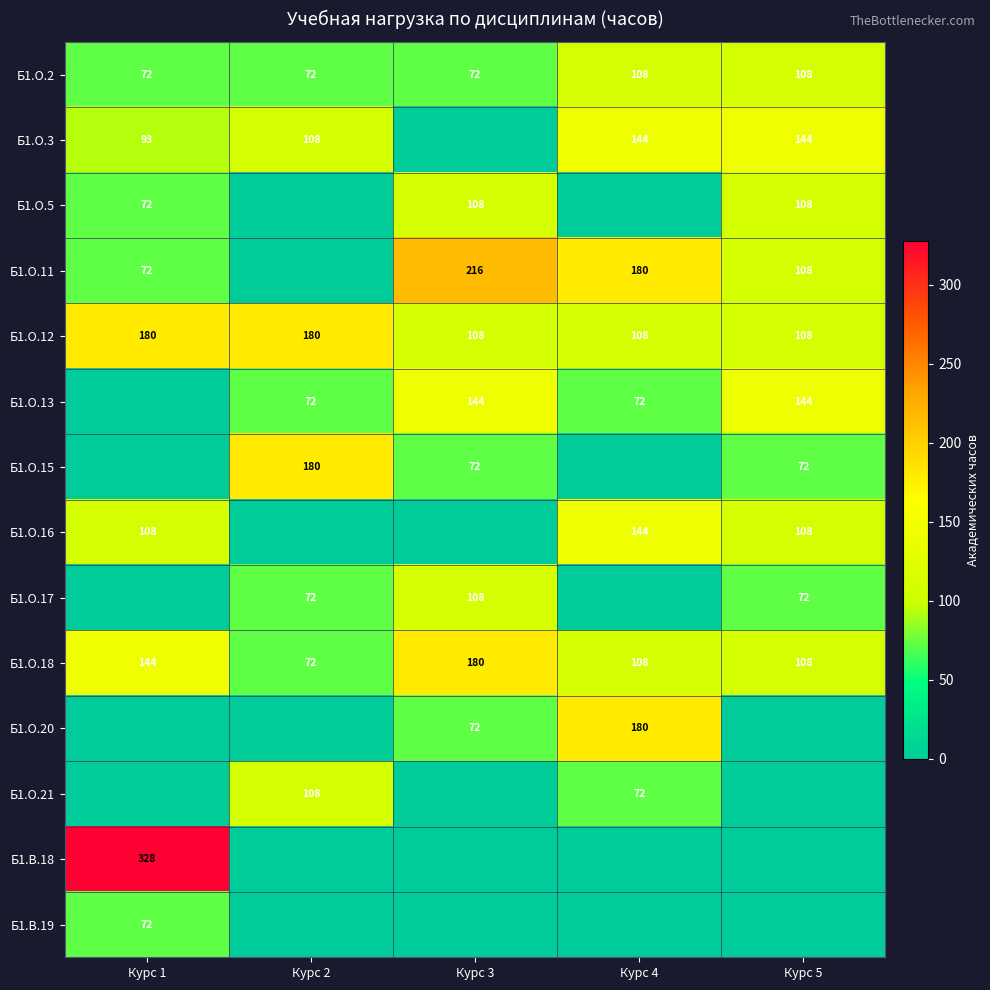

Where does the Б1.О.18 series first go above 108?

Курс 1